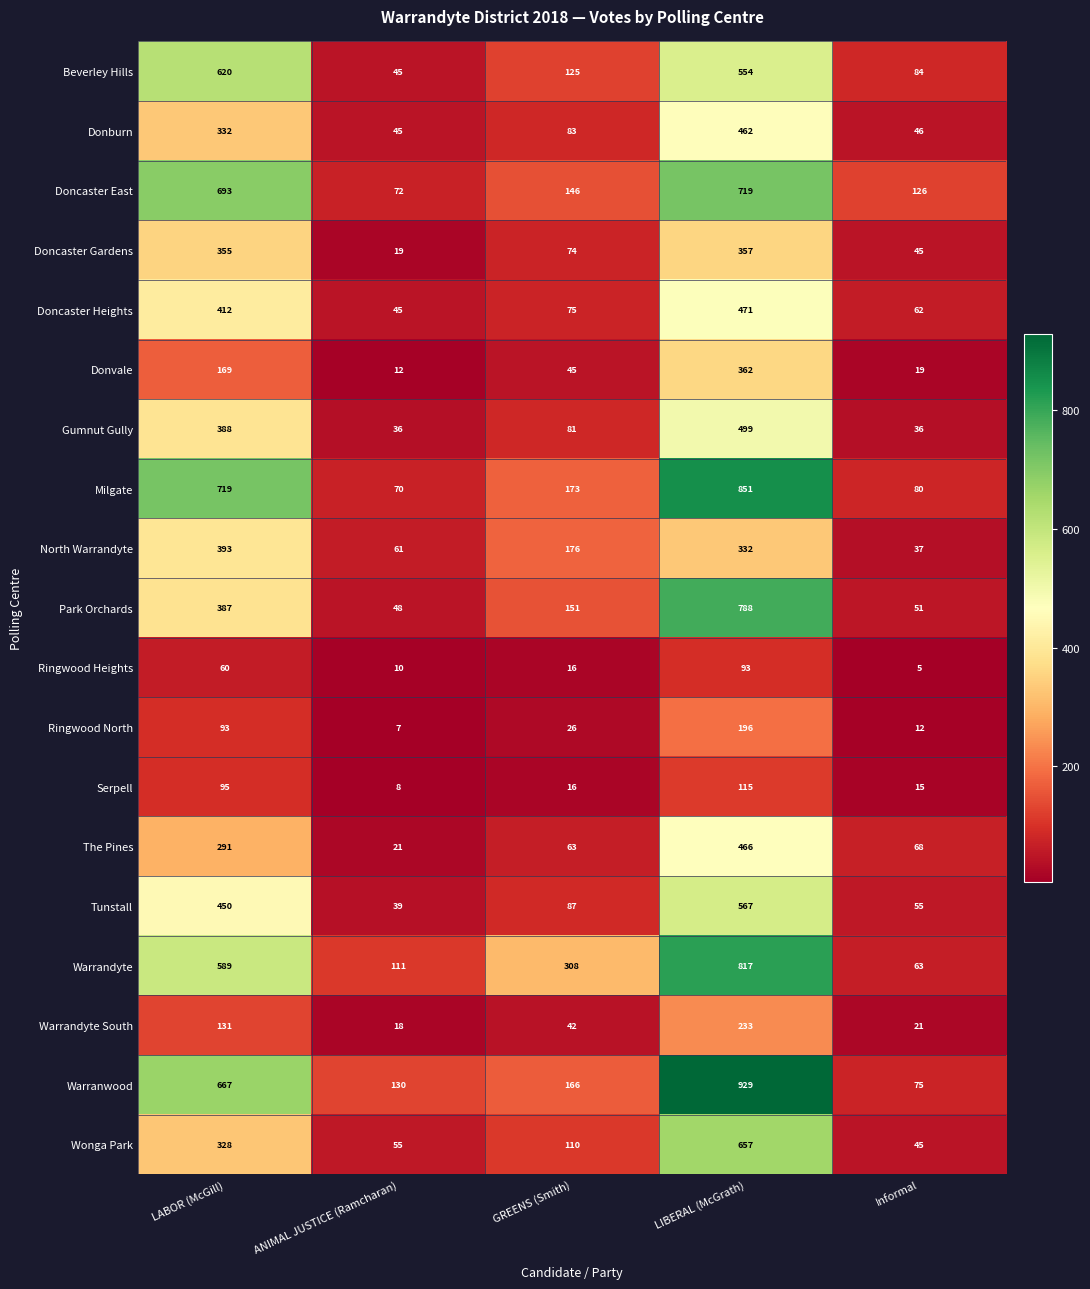

Which series changed the most between ANIMAL JUSTICE (Ramcharan) and GREENS (Smith)?

Warrandyte